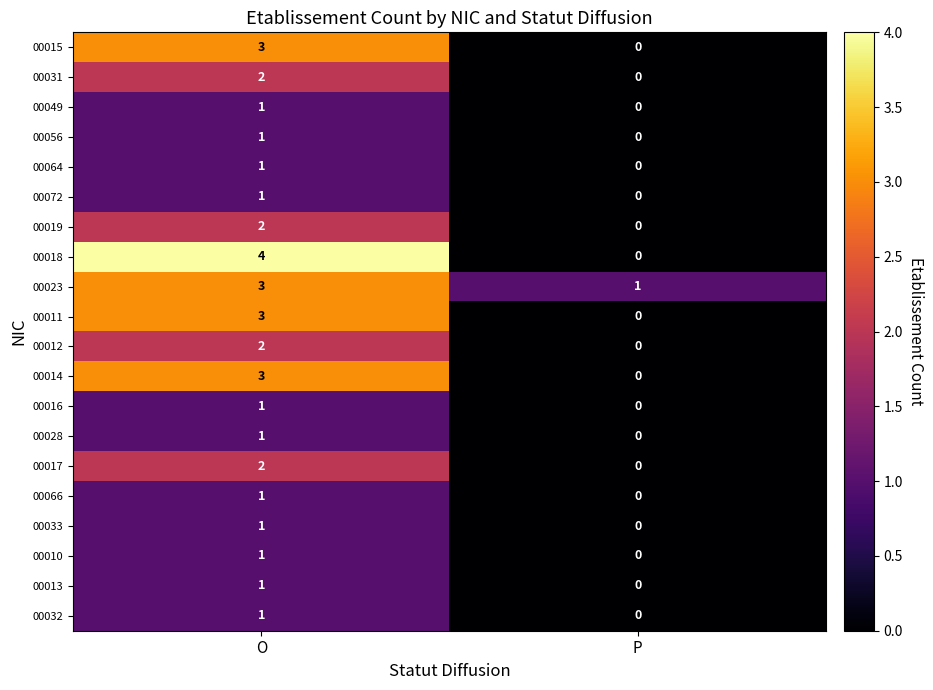

What is the maximum value shown in the chart?

4